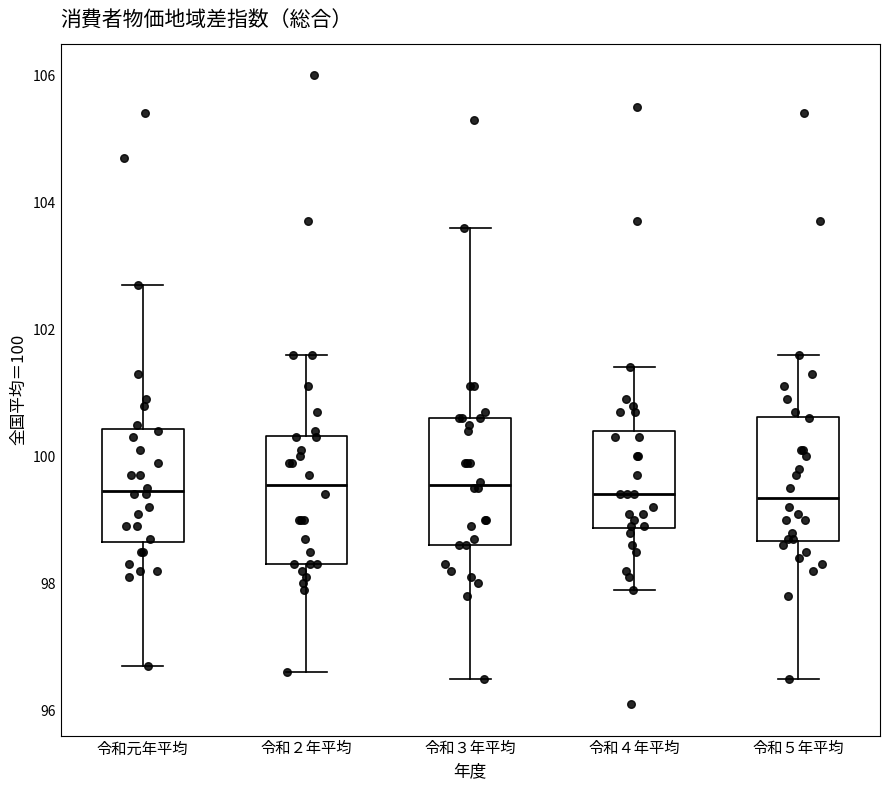

Reading left to right, read every box against the y-axis: the position of its median line, the range the box covers, and the ends of its whiskers. The values are not printed on the chart, so give them approximately, as read against the axis.

令和元年平均: median 99.4, box 98.6 to 100.4, whiskers 96.8 to 102.8
令和２年平均: median 99.6, box 98.4 to 100.4, whiskers 96.6 to 101.6
令和３年平均: median 99.6, box 98.6 to 100.6, whiskers 96.6 to 103.6
令和４年平均: median 99.4, box 98.8 to 100.4, whiskers 98.0 to 101.4
令和５年平均: median 99.4, box 98.6 to 100.6, whiskers 96.6 to 101.6